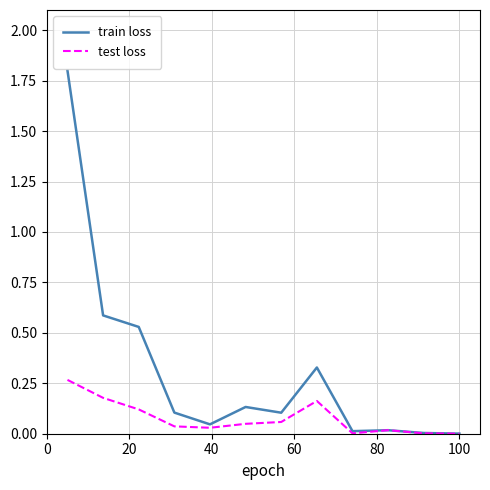

What are all the series names shown in the legend?

train loss, test loss